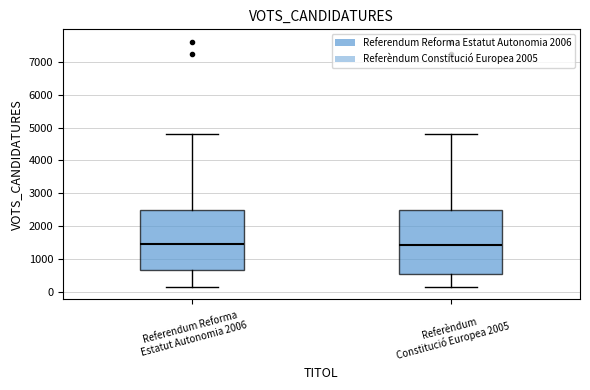

Where is the upper edge of the box for Referèndum Constitució Europea 2005 on the y-axis? The values are not printed on the chart, so give them approximately, as read against the axis.

2500